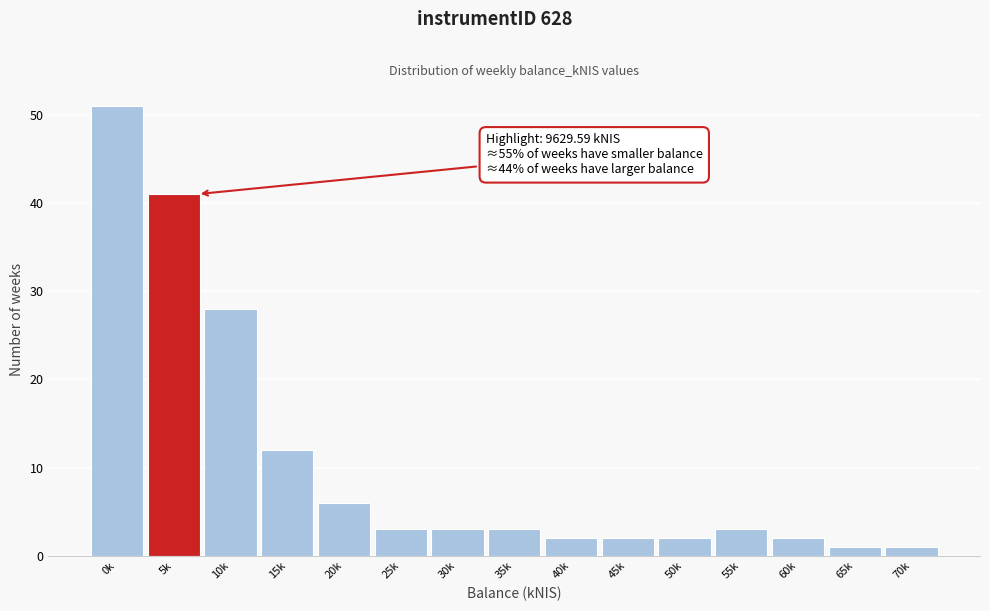

Reading right to left, list all the values displayed in this chart.

1	1	2	3	2	2	2	3	3	3	6	12	28	41	51